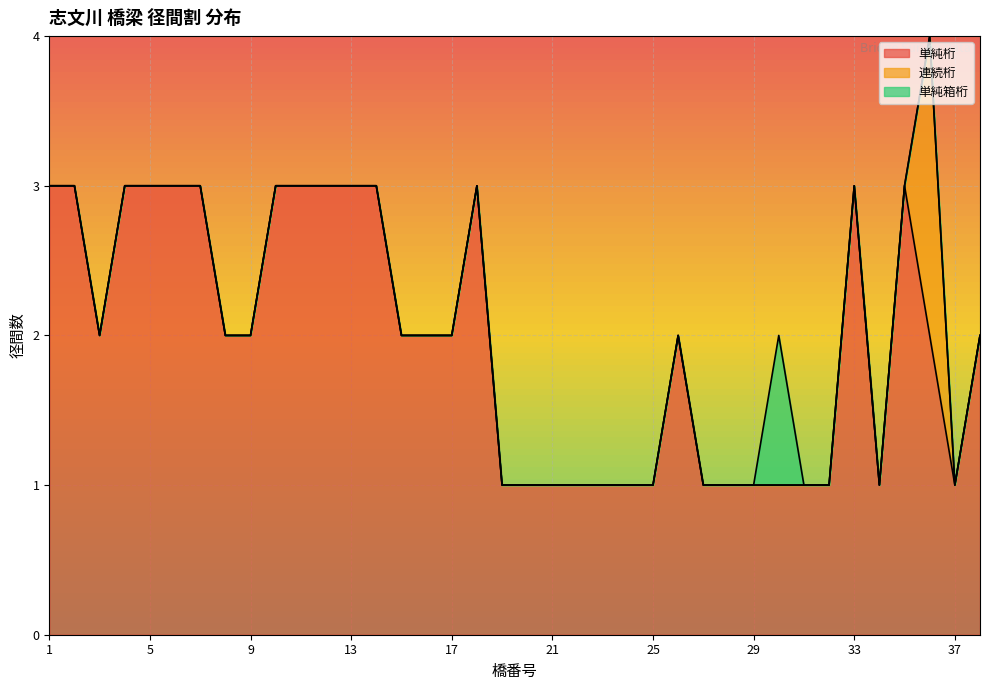

What is the difference between the highest and lowest values at 38?

2